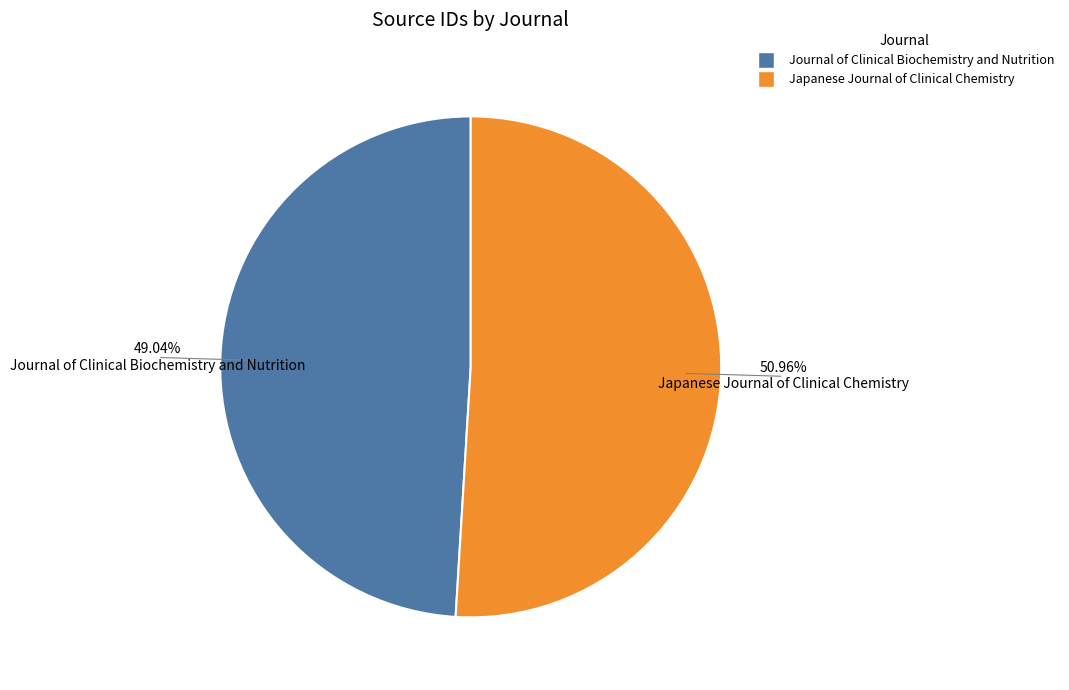

What percentage is the Journal of Clinical Biochemistry and Nutrition slice, to the nearest percent?

49%